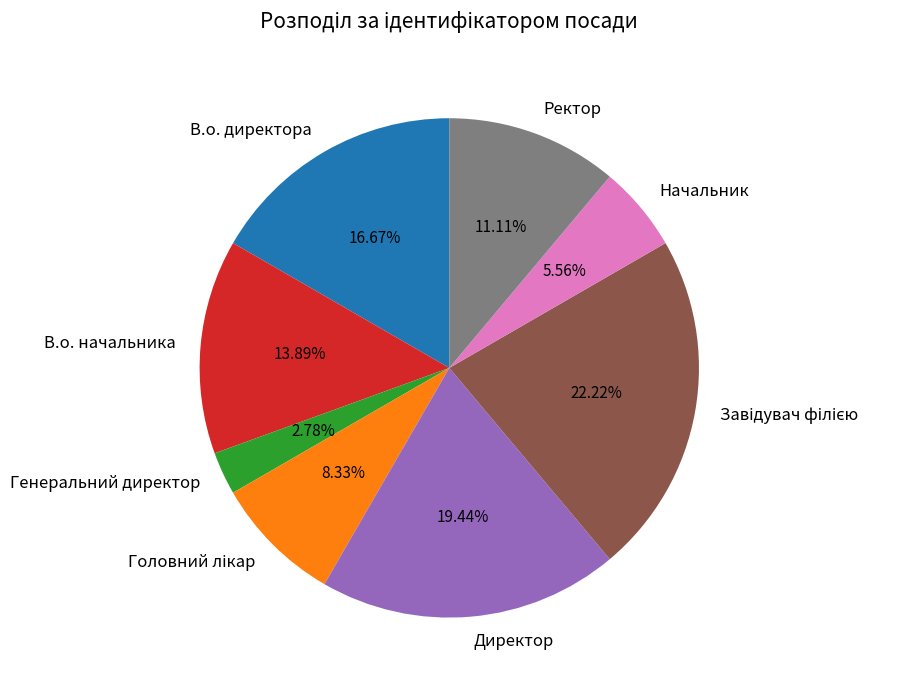

True or false: Начальник accounts for 6% of the total.

True